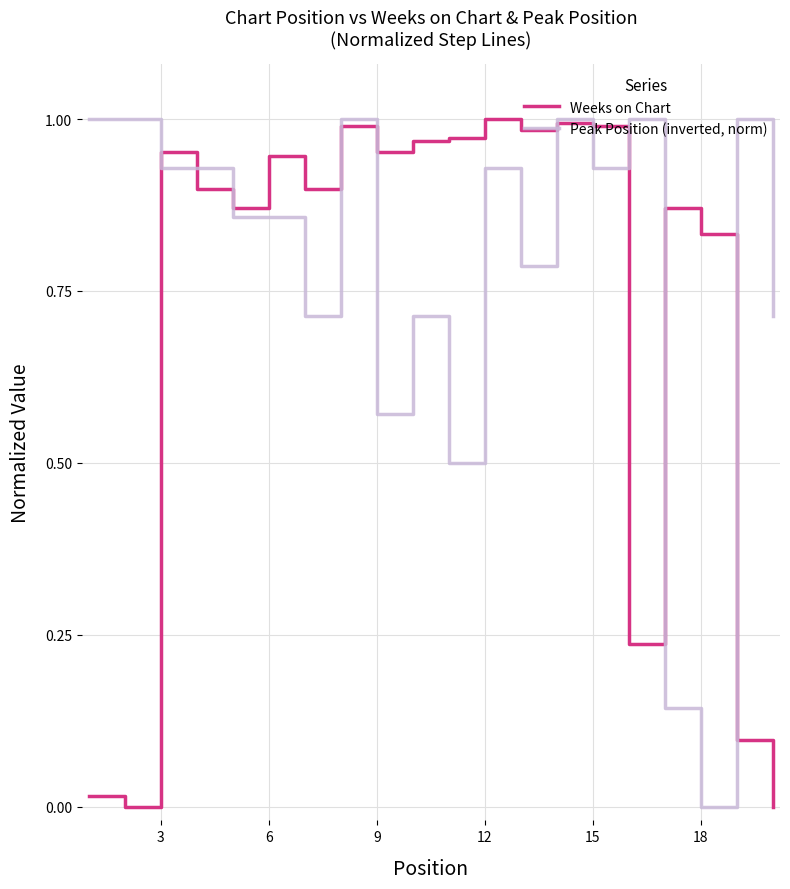

List the series in order of their overall mean, lowest first.

Weeks on Chart, Peak Position (inverted, norm)